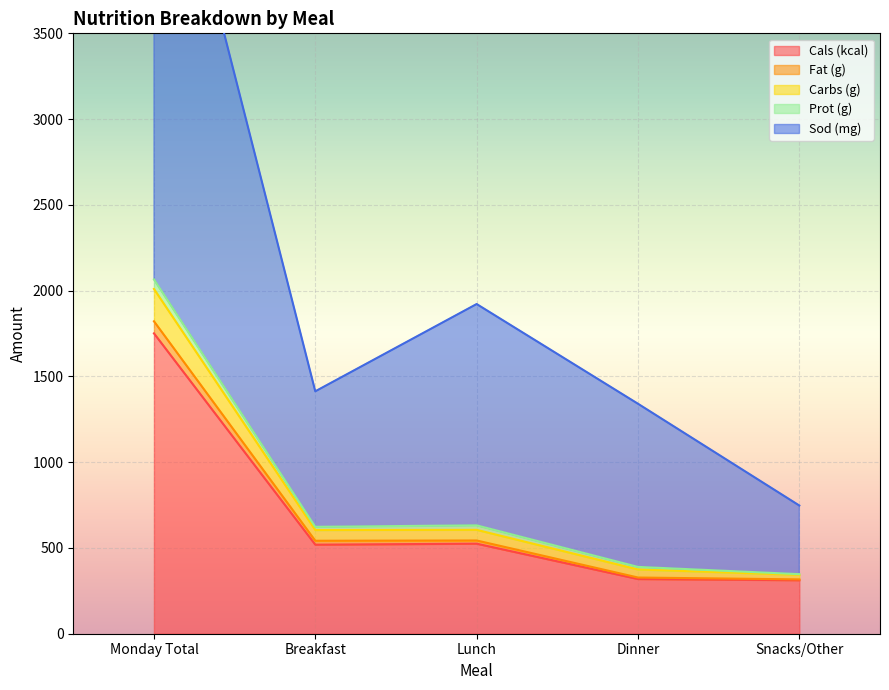

At which label does Cals (kcal) reach its peak?

Monday Total